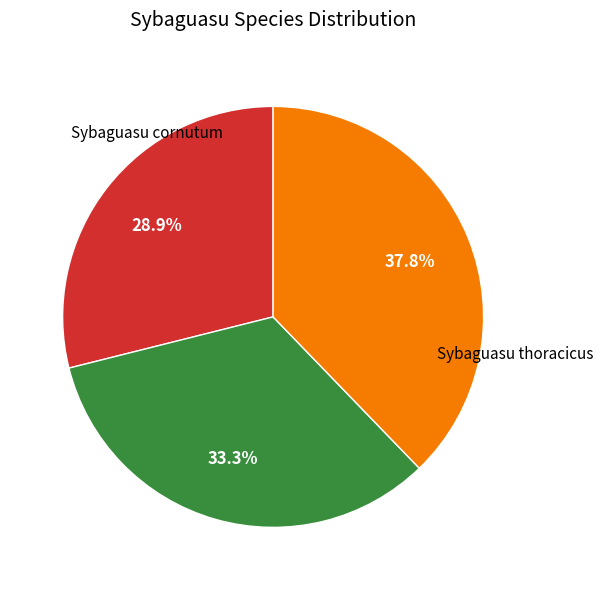

Does any single category account for the majority?

No